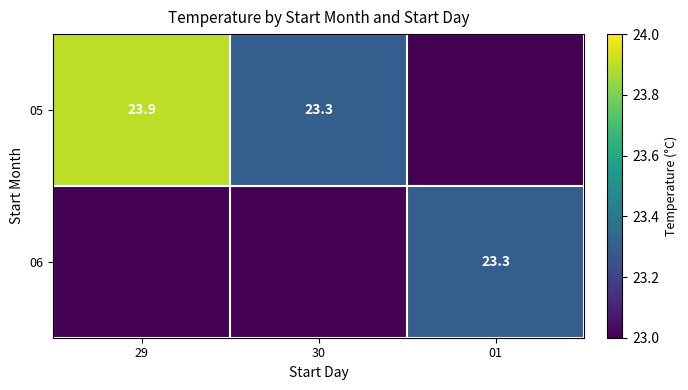

What is the difference between the 05 values at 30 and 29?

0.6